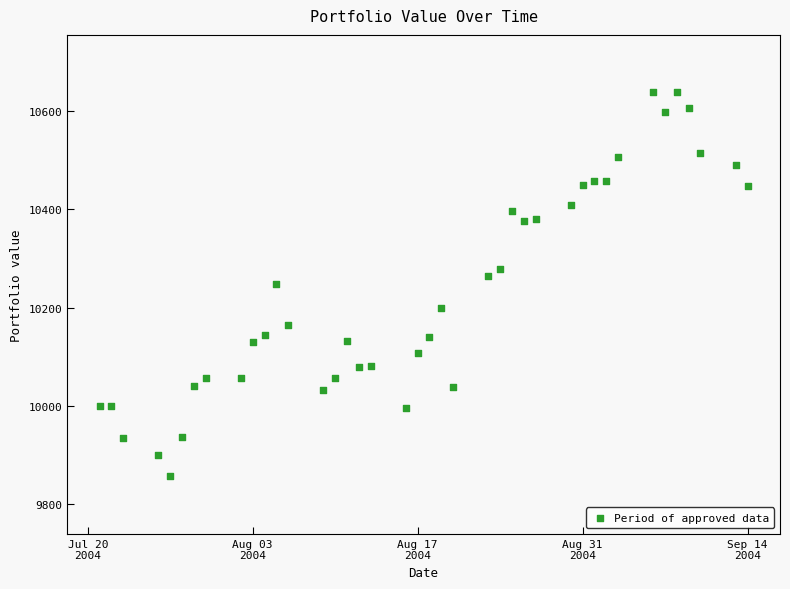

What is the range of Y values (max minus min)?

782